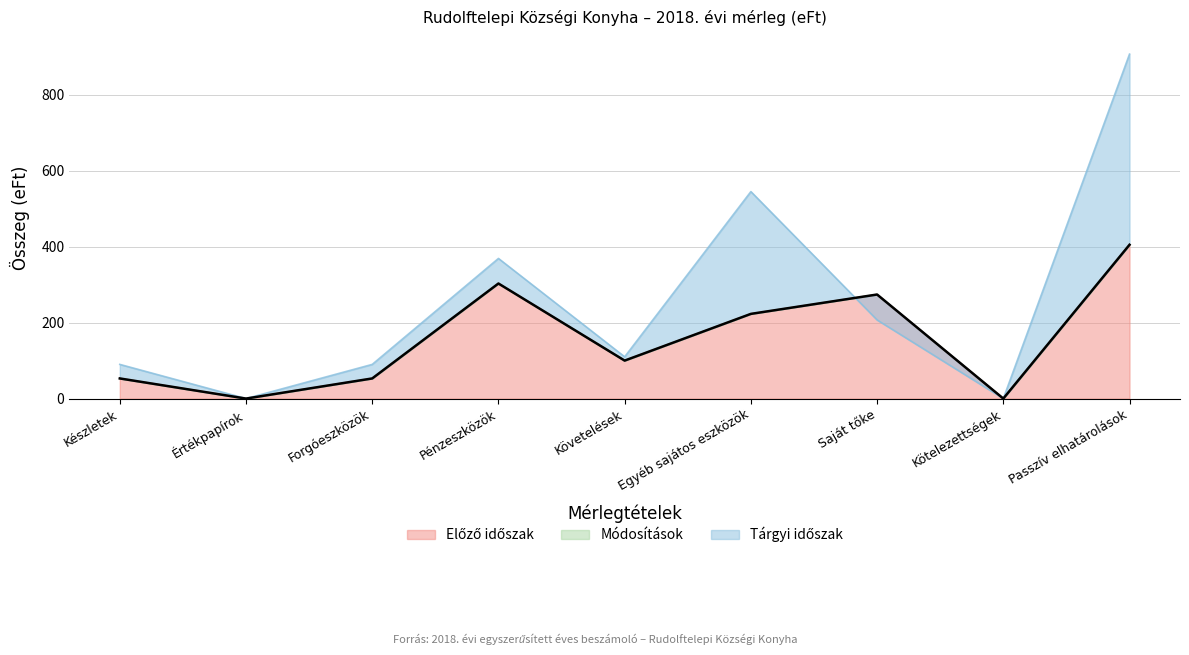

List the series in order of their peak value, lowest first.

Módosítások, Előző időszak, Tárgyi időszak